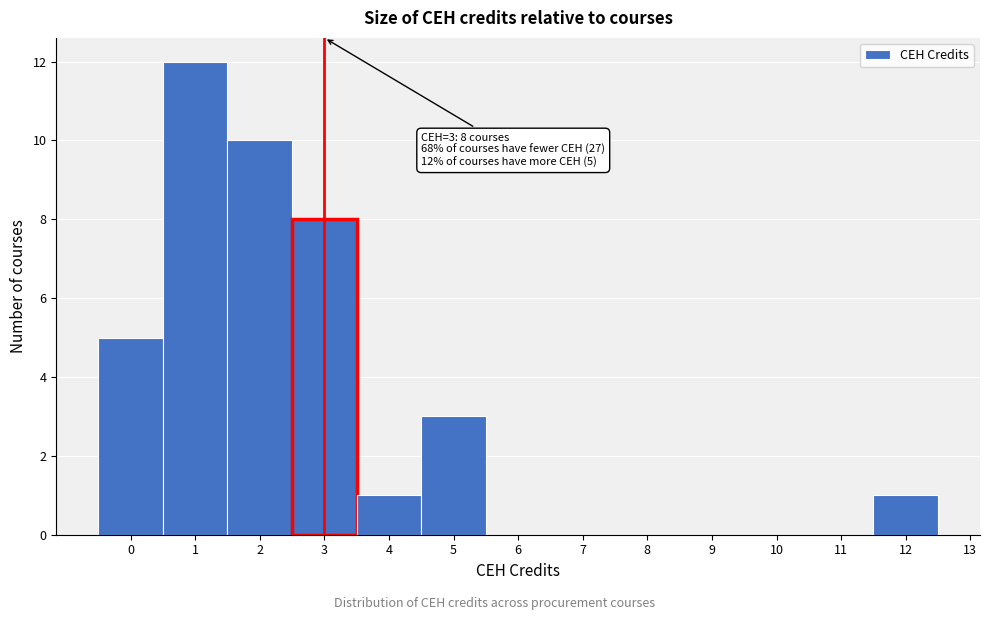

Over which range of the x-axis is the bar tallest?

0.5 to 1.5